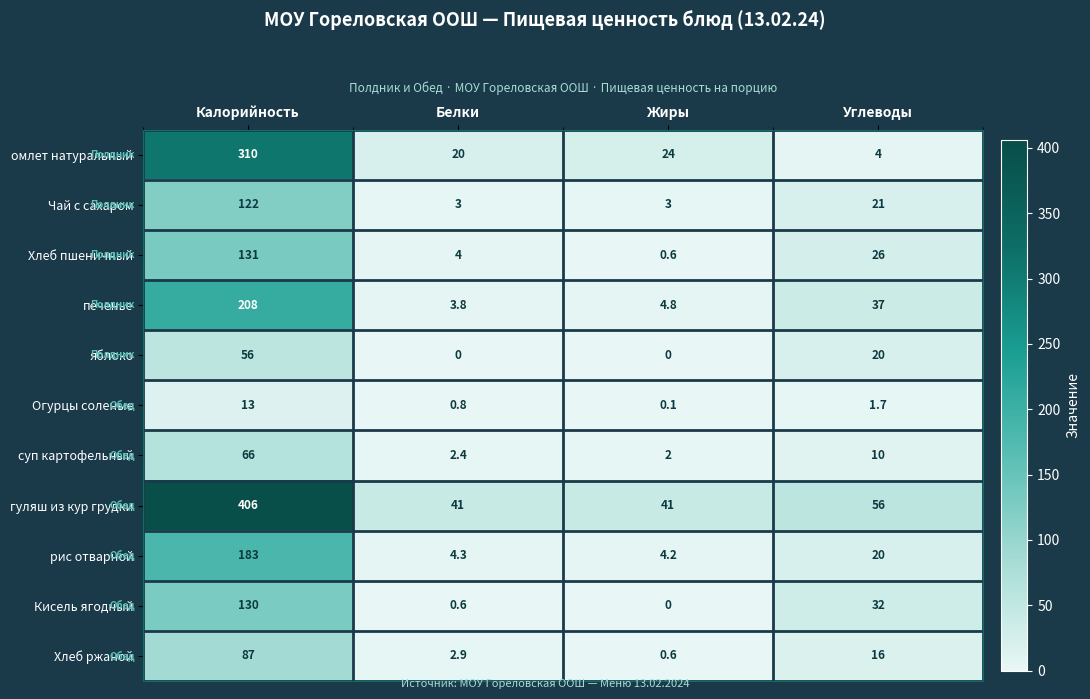

At which label does Хлеб ржаной first exceed 16?

Калорийность